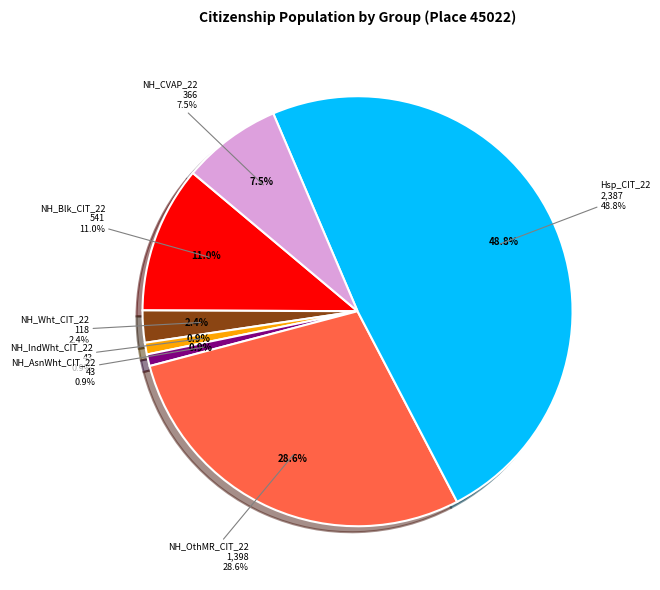

Is there any slice that represents more than half of the pie?

No